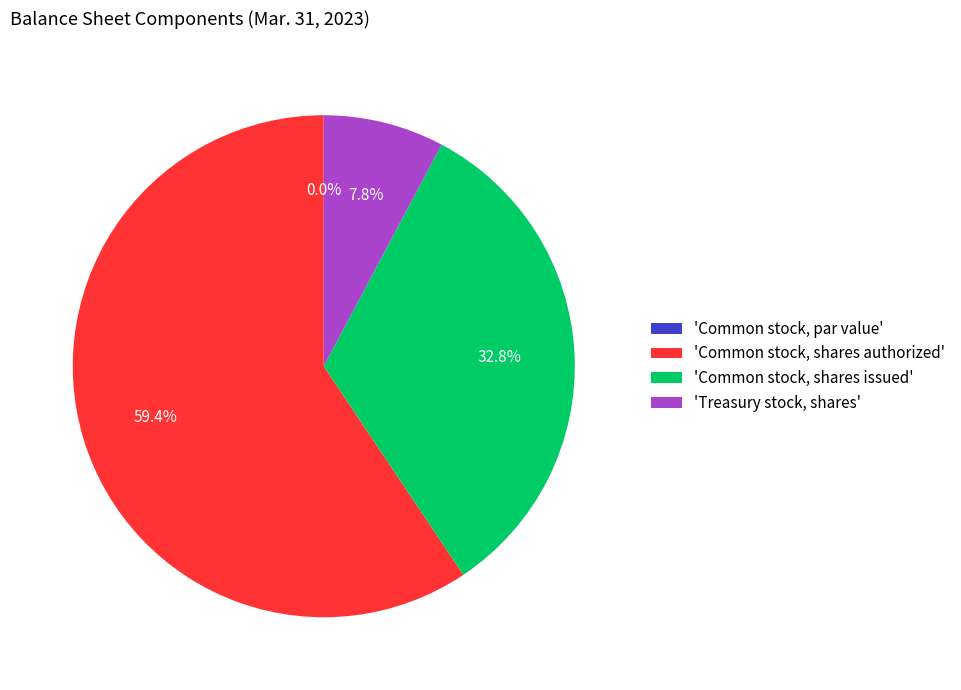

How much of the chart is everything except 'Common stock, shares authorized'?

40.6%